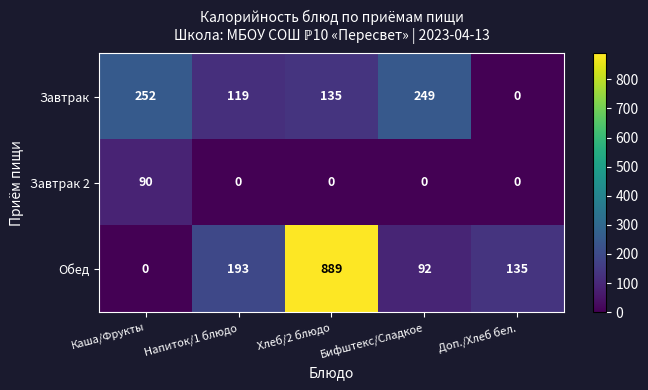

Is it true that Завтрак 2 equals 53 at Напиток/1 блюдо?

False